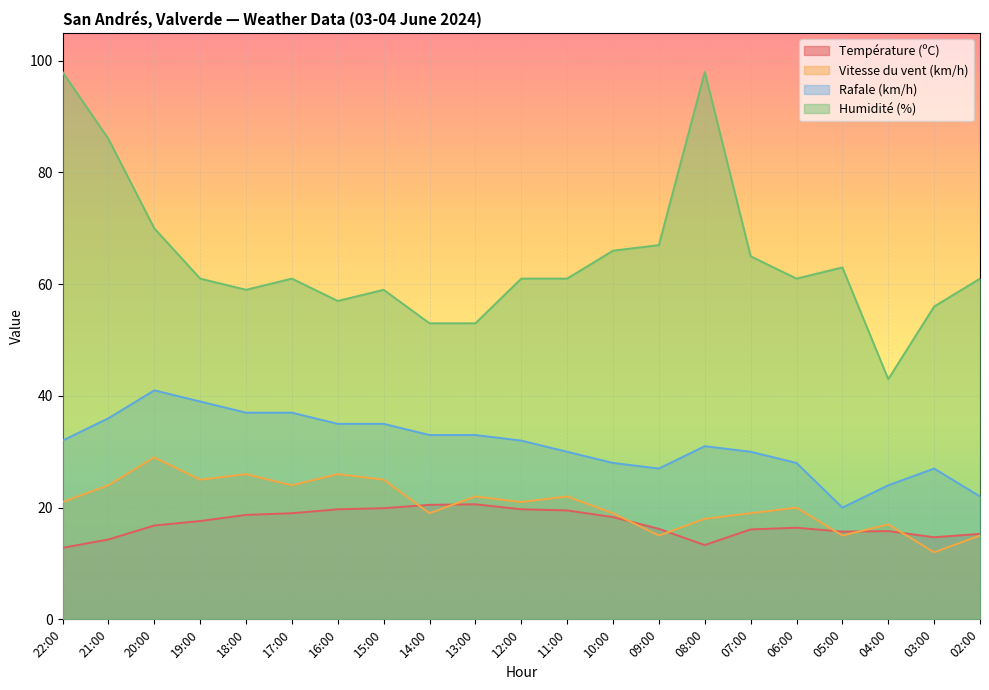

At which label is Rafale (km/h) closest to 30?

11:00